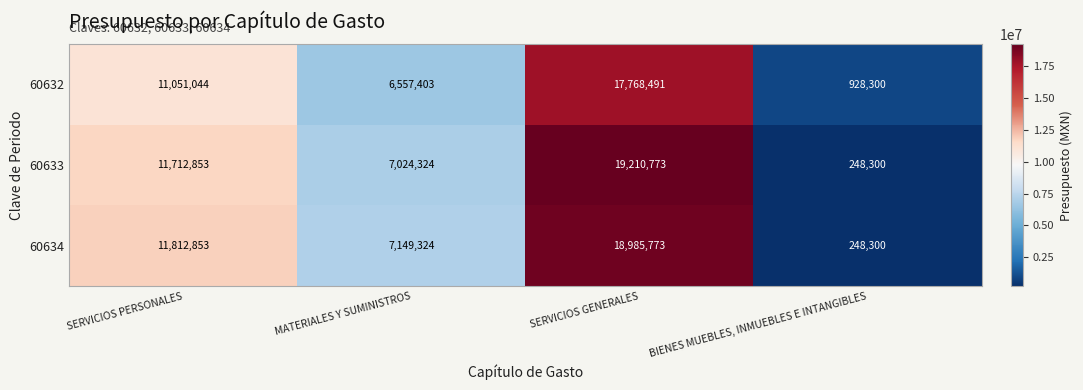

What is the spread (max minus min) of values at SERVICIOS GENERALES?

1442282